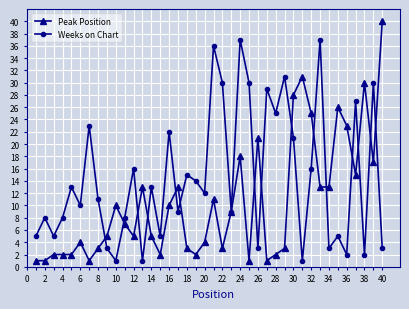

What is the greatest value displayed?

40